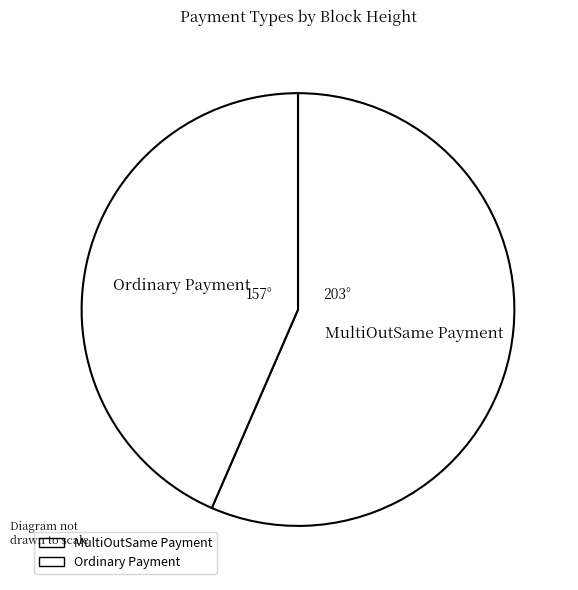

Which has a higher value, Ordinary Payment or MultiOutSame Payment?

MultiOutSame Payment